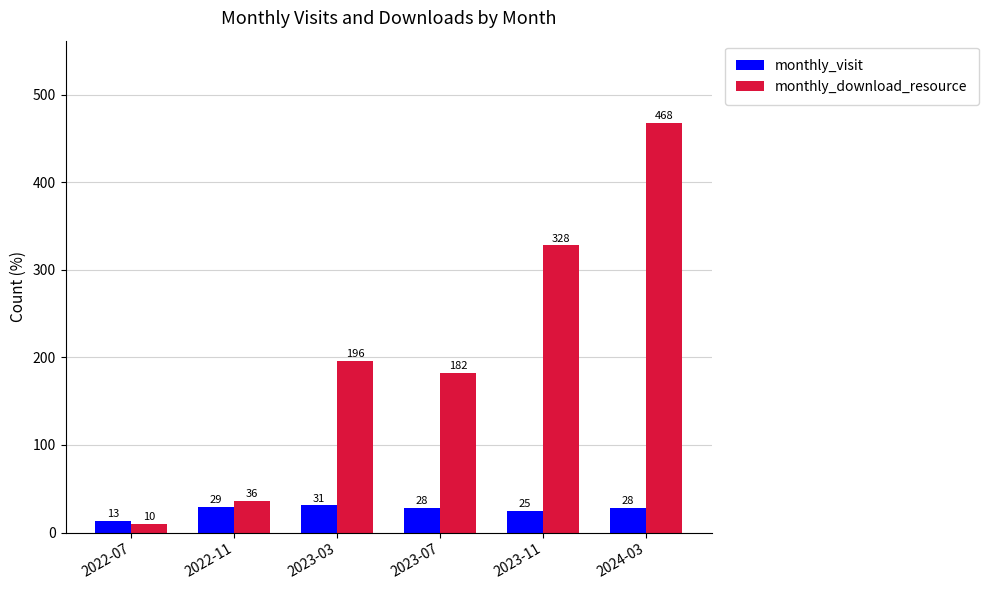

What is the label of the 1st bar from the right?

2024-03